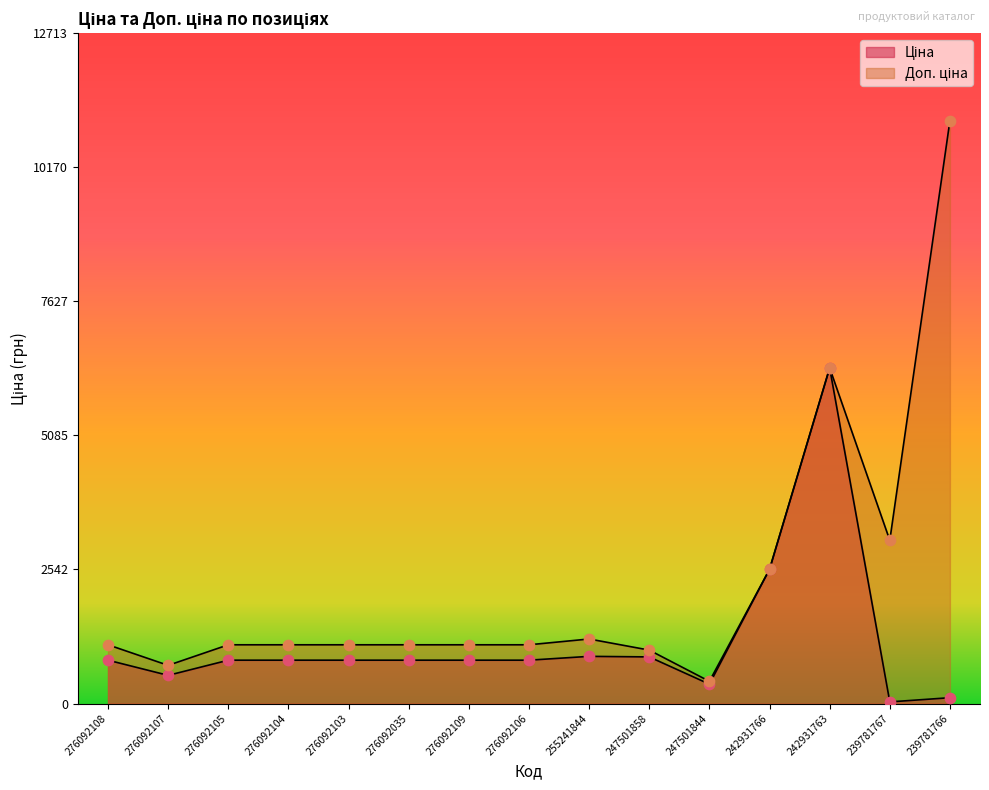

What are all the series names shown in the legend?

Ціна, Доп. ціна